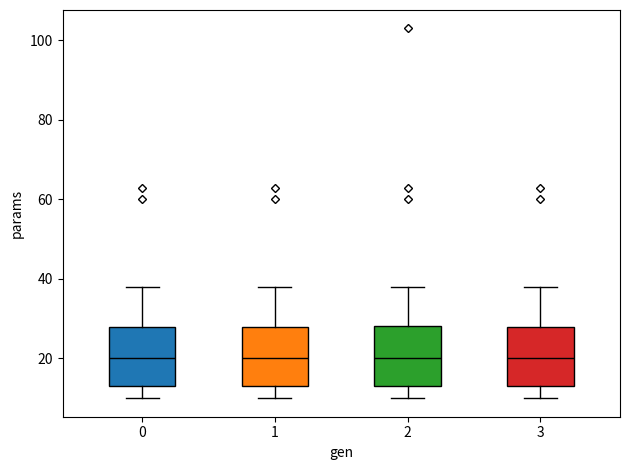

Reading left to right, transcribe this box plot: for each box, give where its median line is, the range the box spans, and where its two whiskers end, as read against the y-axis. The values are not printed on the chart, so give them approximately, as read against the axis.

0: median 20, box 14 to 28, whiskers 10 to 38
1: median 20, box 14 to 28, whiskers 10 to 38
2: median 20, box 14 to 28, whiskers 10 to 38
3: median 20, box 14 to 28, whiskers 10 to 38